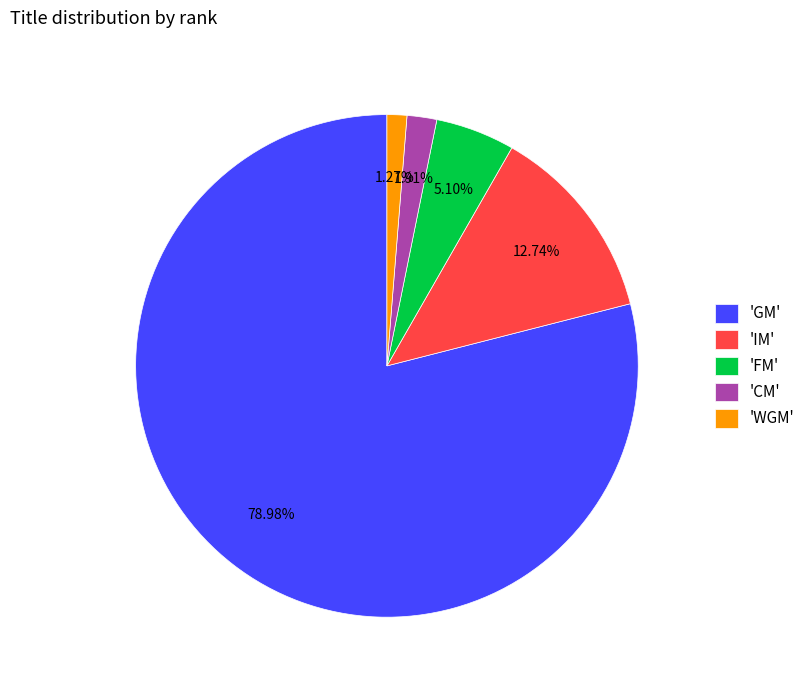

Does 'GM' represent more than half of the total?

Yes